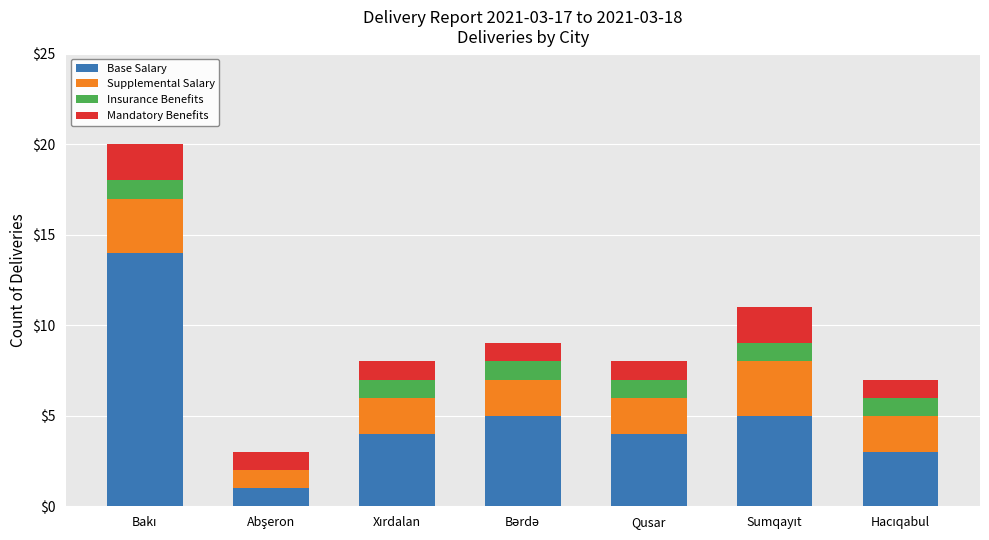

Are the bars grouped side by side (vs. stacked)?

No